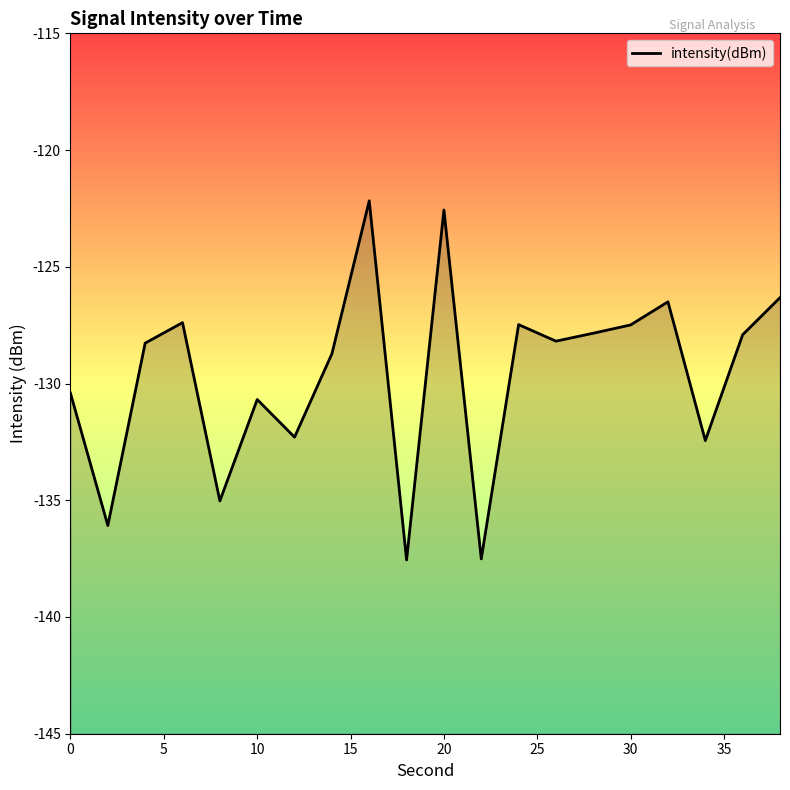

How many data points are above -128?

9